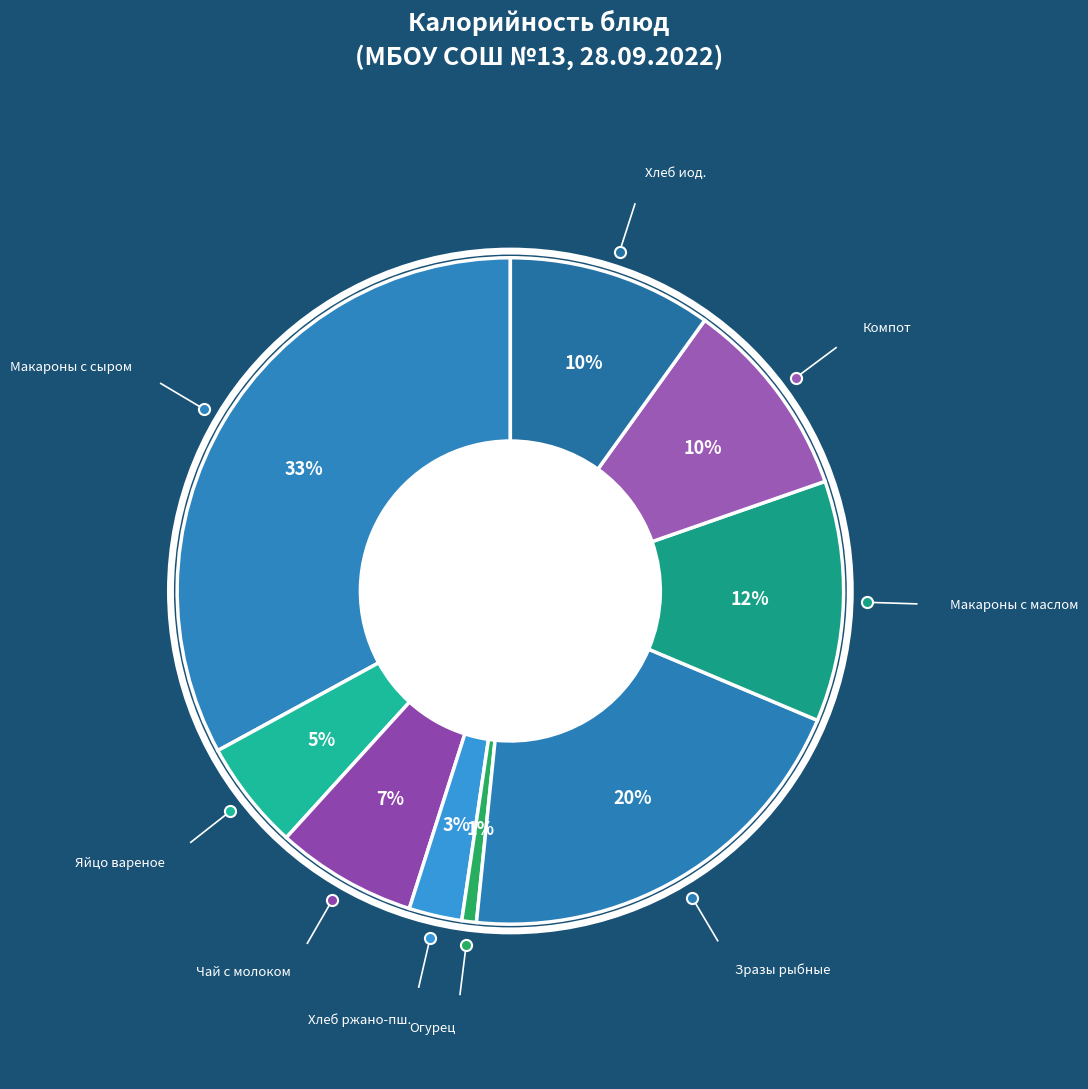

Does any single category account for the majority?

No